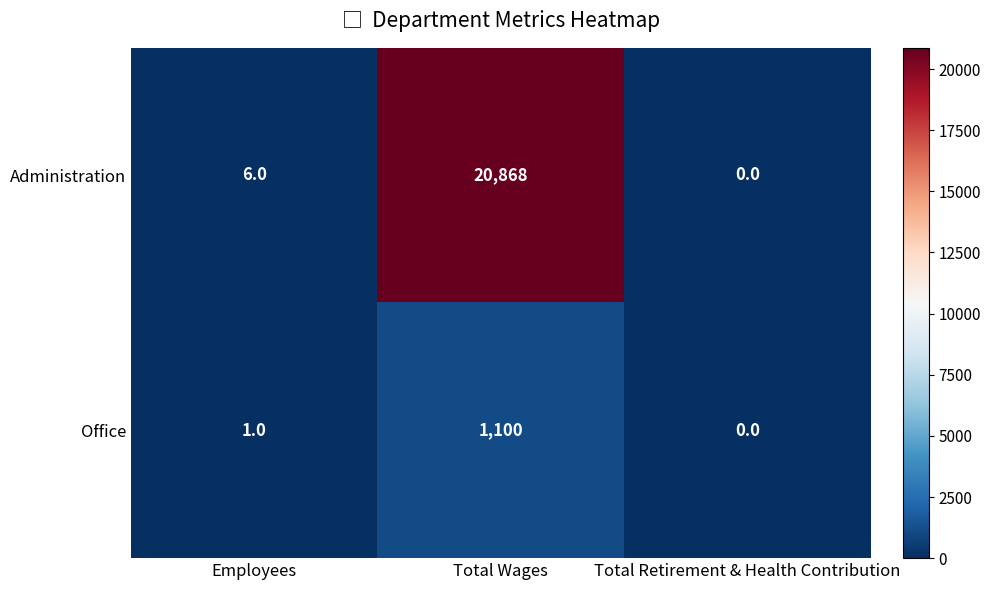

At which label does Administration reach its peak?

Total Wages